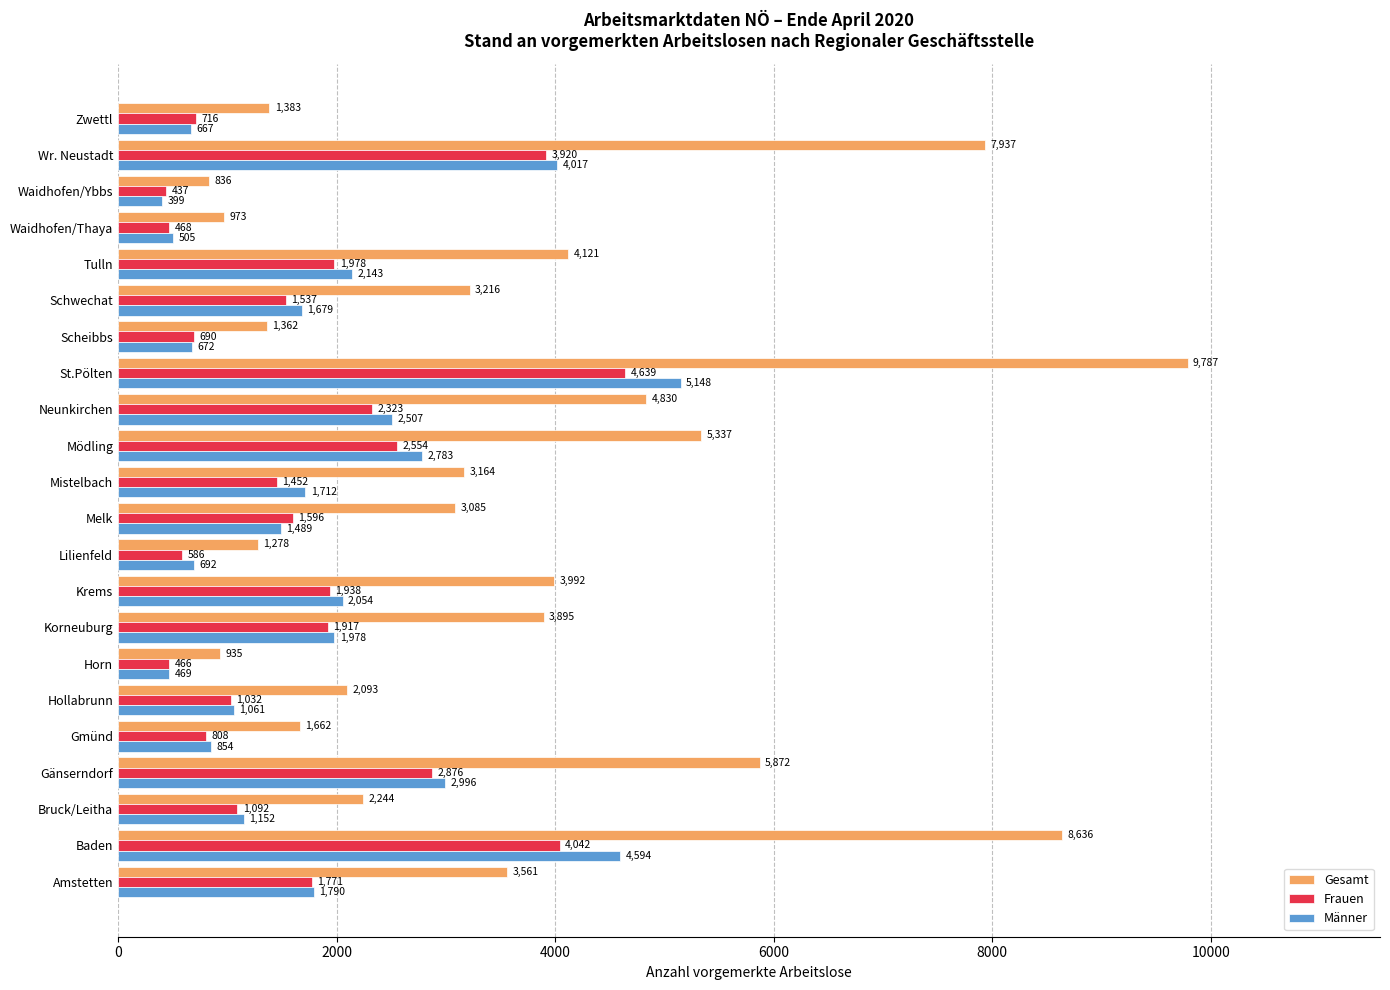

At which category is the sum across all series the highest?

St.Pölten